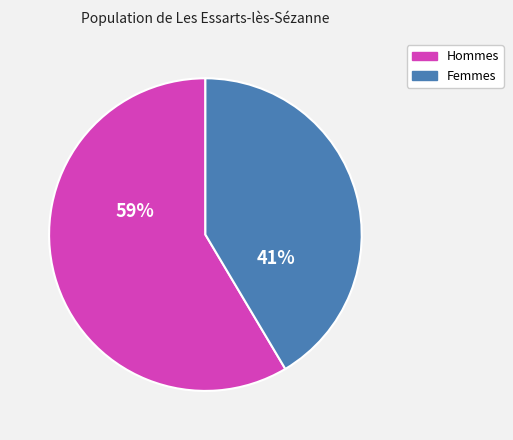

Is there any slice that represents more than half of the pie?

Yes